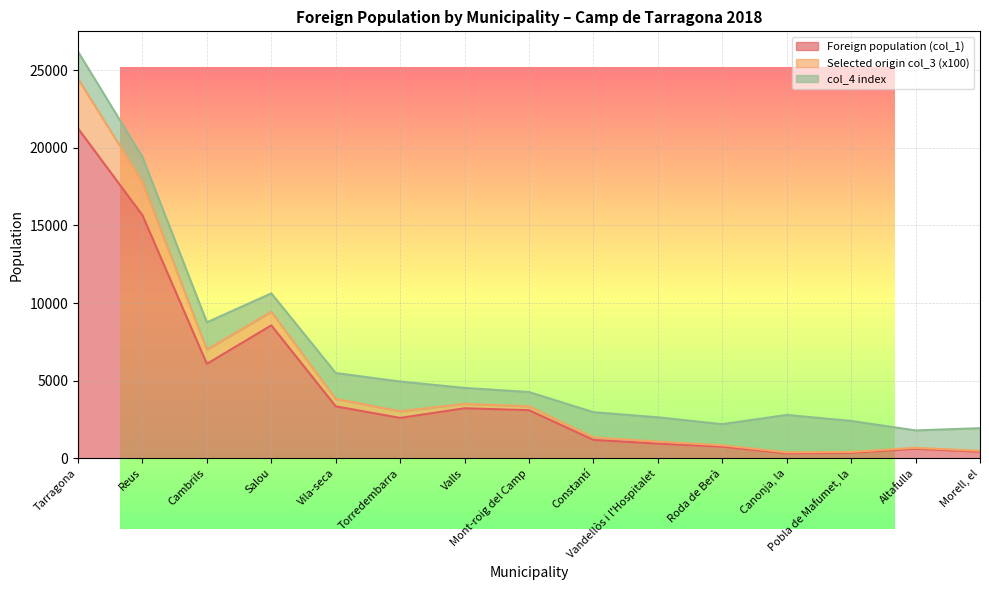

Does the chart display data point markers on the line(s)?

No